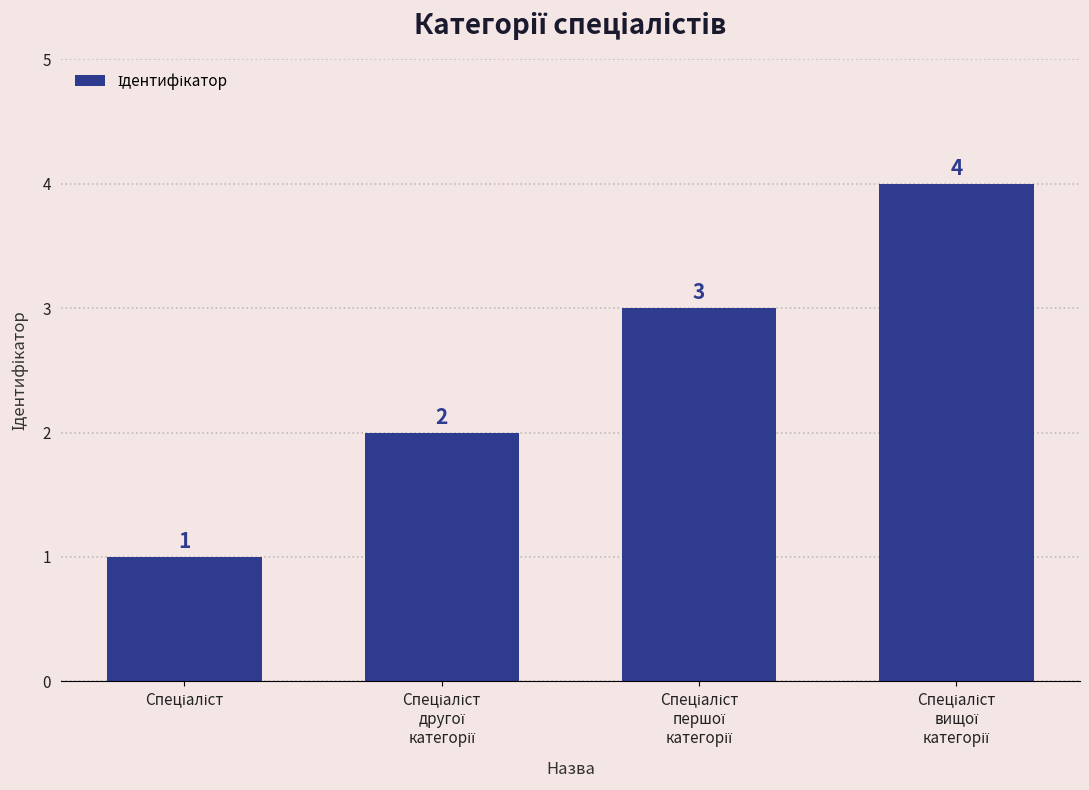

What is the value of the 1st bar from the left?

1